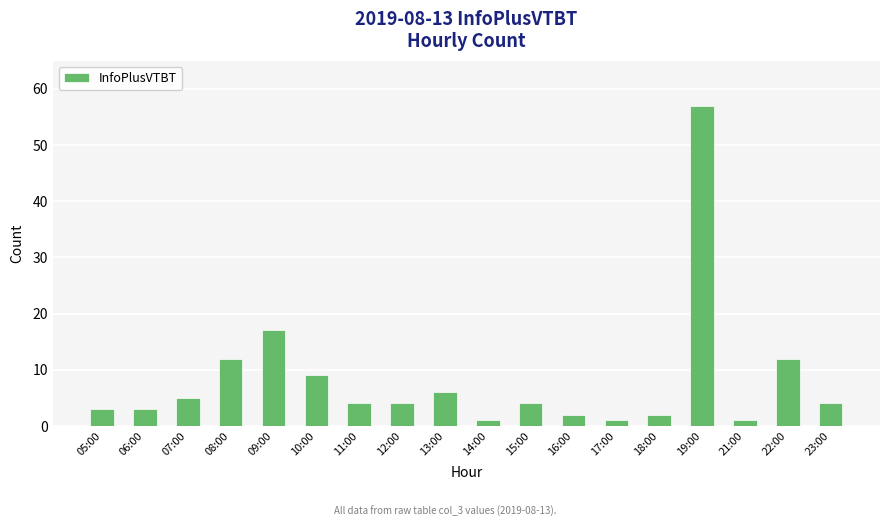

What is the label of the 14th bar from the right?

09:00